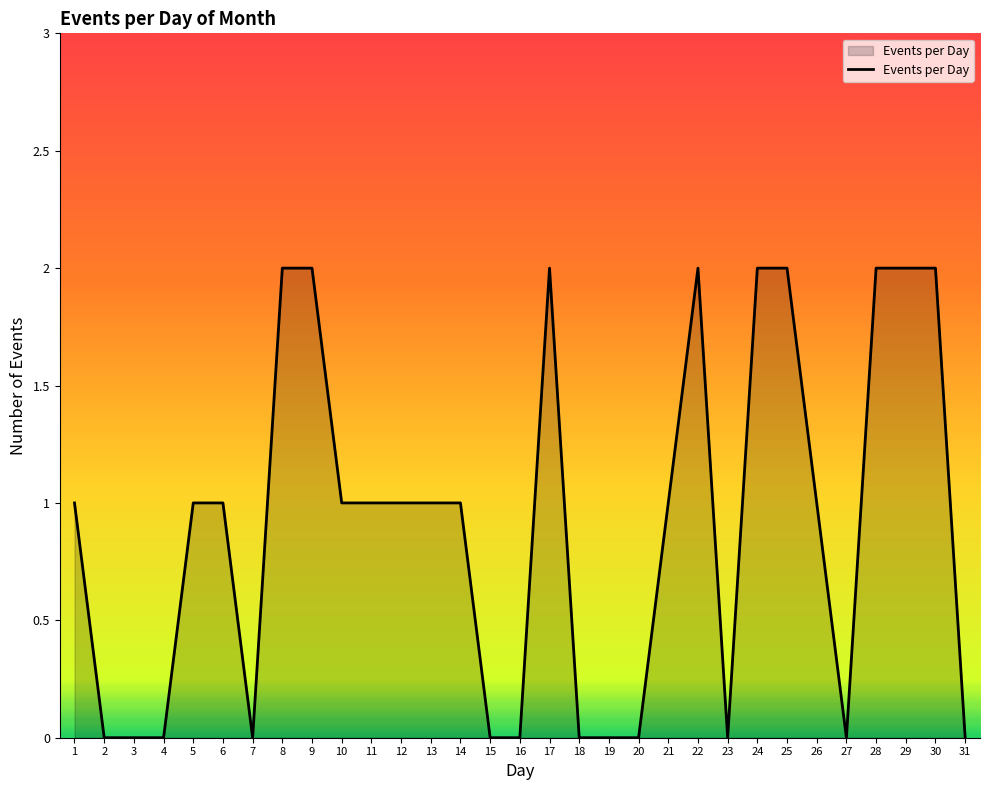

Between 12 and 4, which is larger?

12